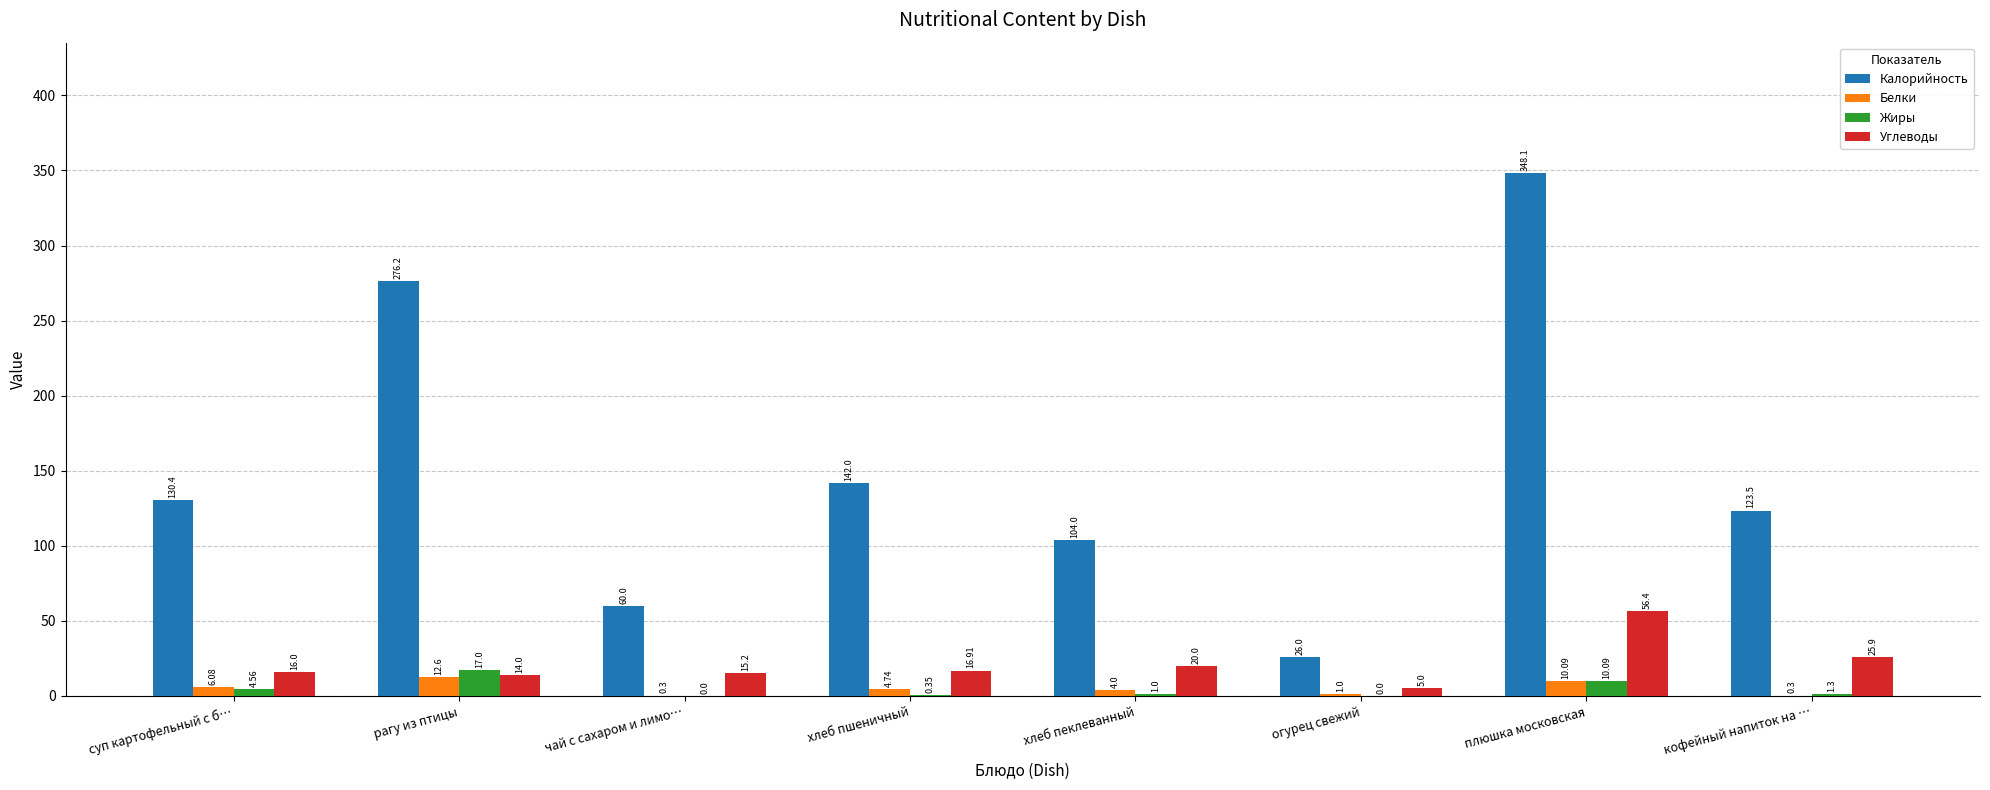

What is the sum of all Белки values?

39.1